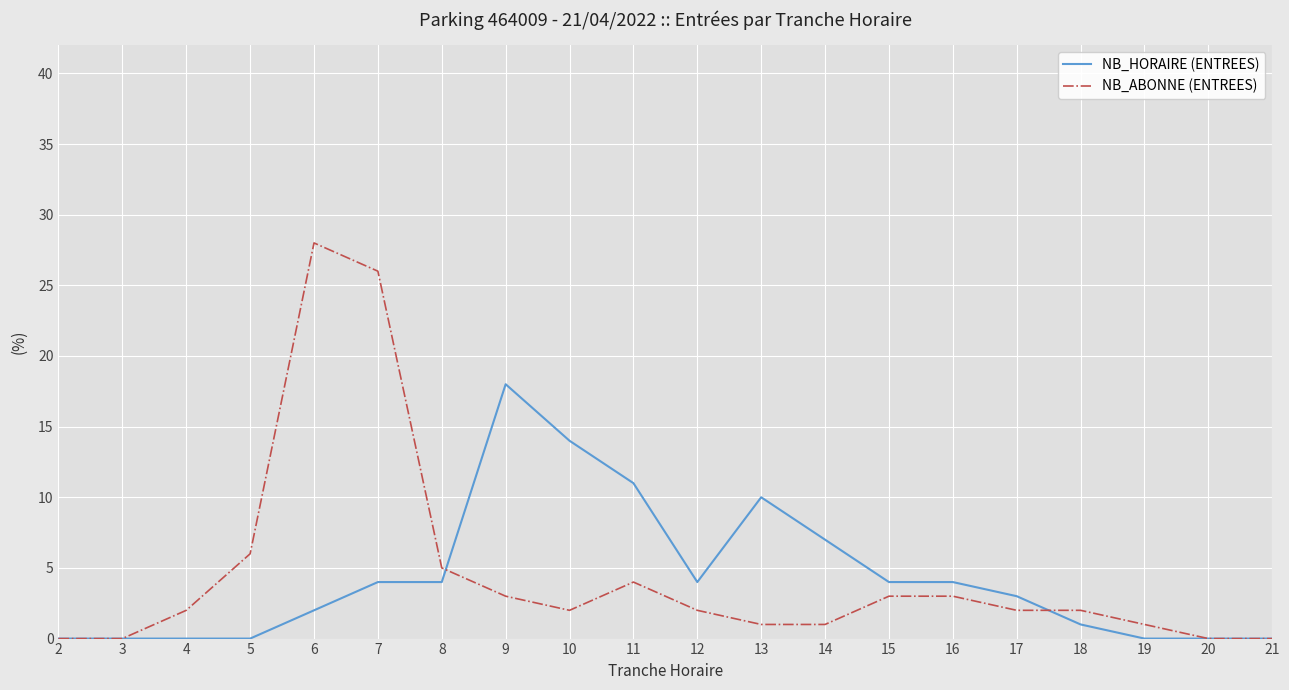

Reading left to right, extract all data points from this chart.

NB_HORAIRE (ENTREES): 0	0	0	0	2	4	4	18	14	11	4	10	7	4	4	3	1	0	0	0
NB_ABONNE (ENTREES): 0	0	2	6	28	26	5	3	2	4	2	1	1	3	3	2	2	1	0	0